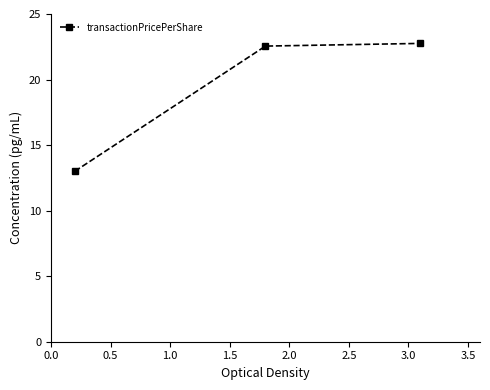

What is the difference between the second highest and minimum values?

9.6